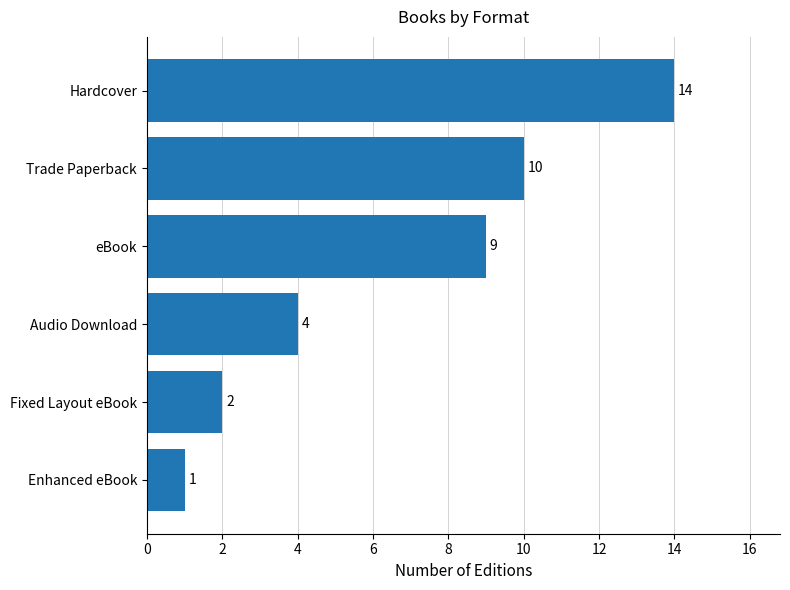

Between Hardcover and Enhanced eBook, which is larger?

Hardcover